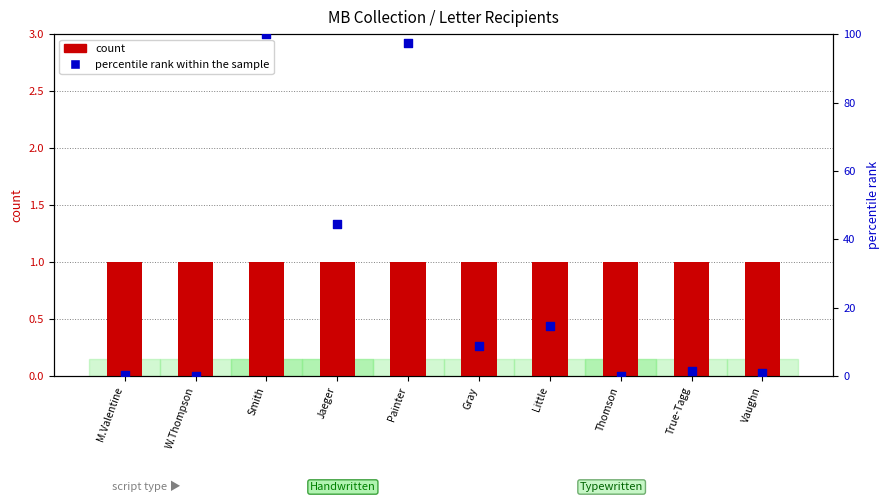

At which category is the sum across all series the highest?

Smith